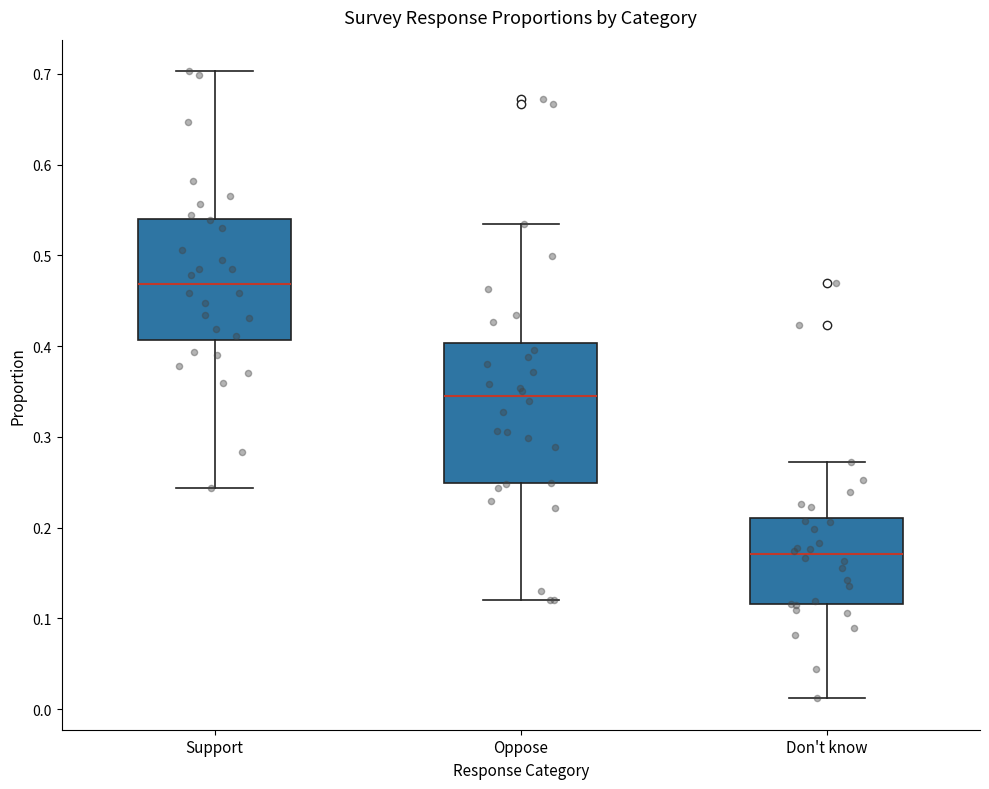

Comparing the boxes themselves (not the whiskers), which one is the tallest?

Oppose